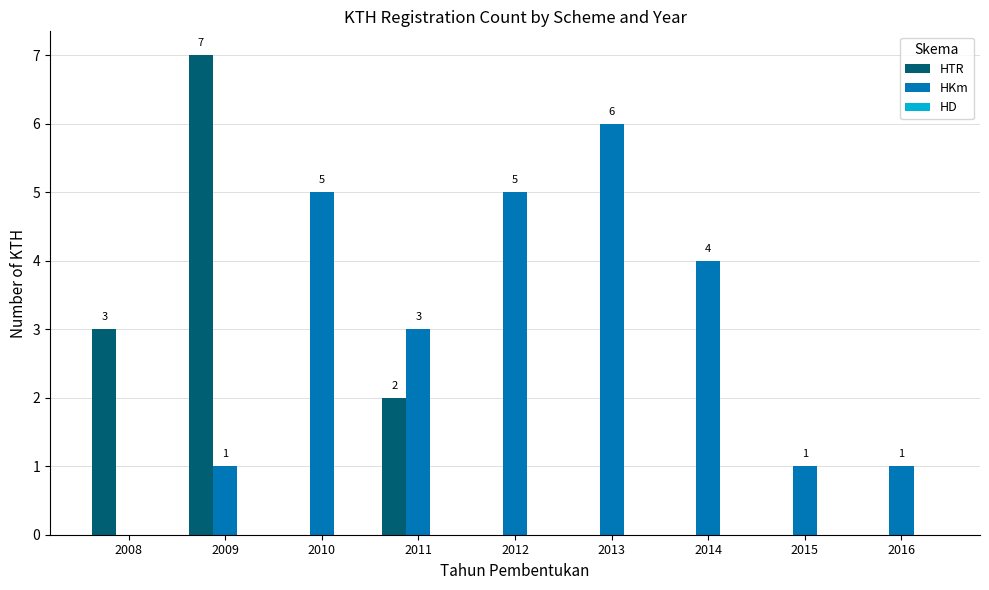

At which category is the sum across all series the highest?

2009